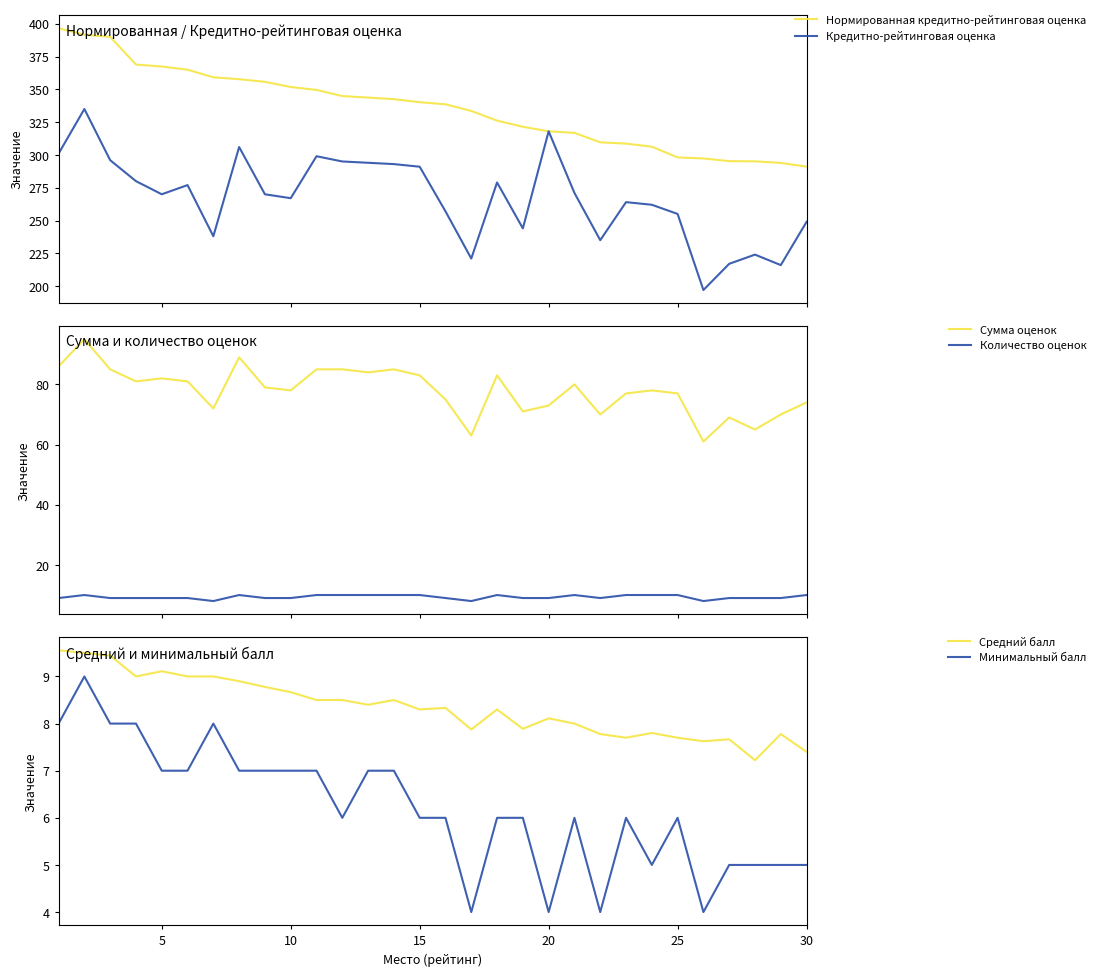

What is the lowest value of the Кредитно-рейтинговая оценка series?

197.0